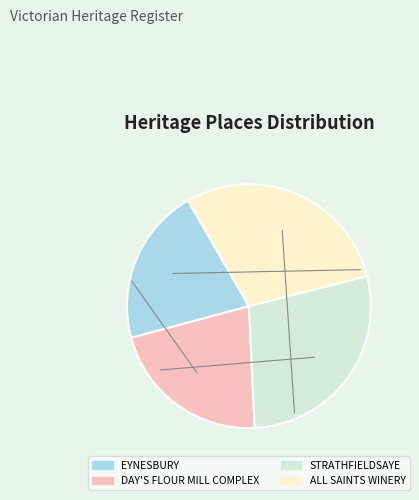

Do ALL SAINTS WINERY and EYNESBURY together represent more than half of the pie?

Yes